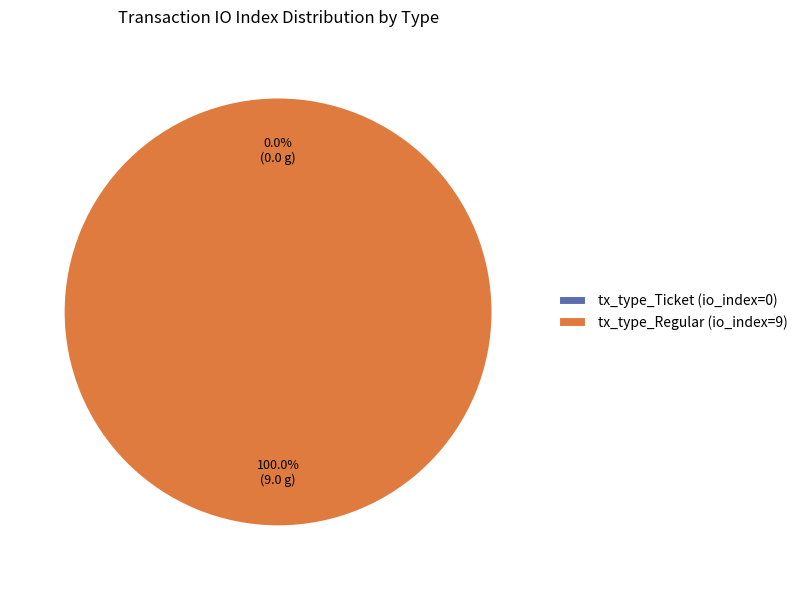

Which slice is the smallest?

tx_type_Ticket